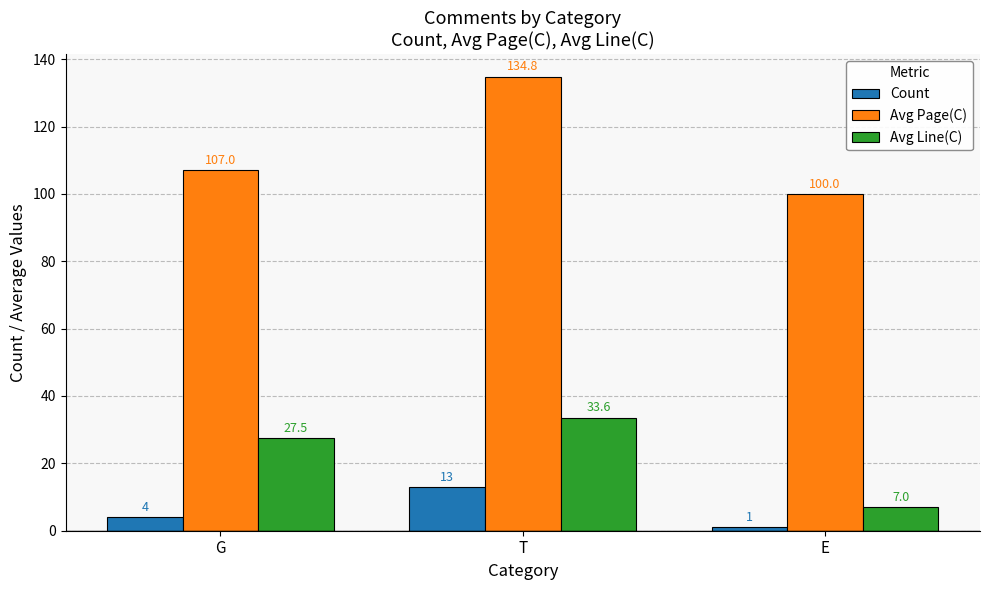

How many distinct data groups are displayed?

3